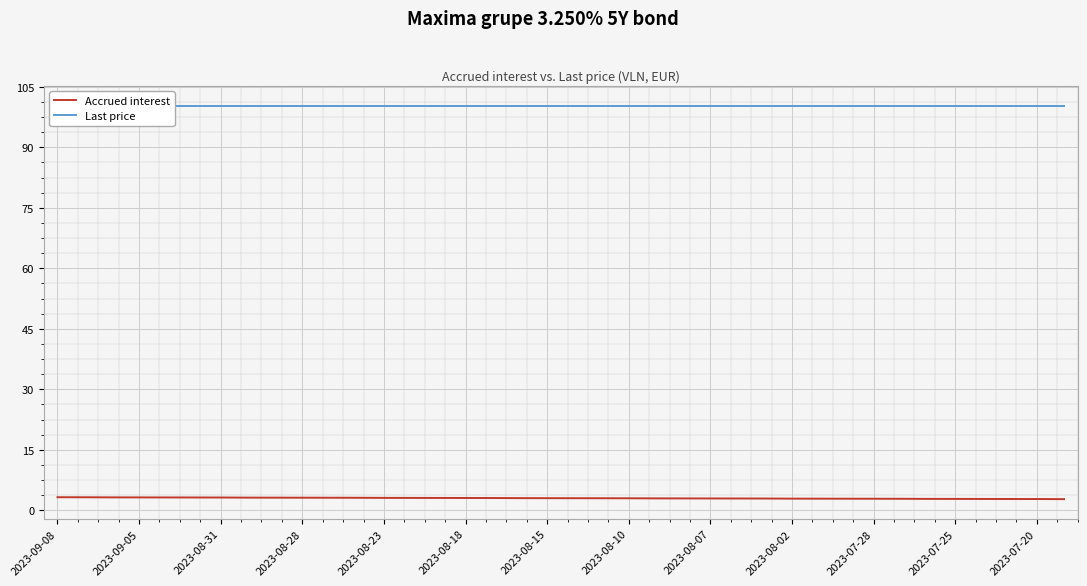

True or false: Accrued interest and Last price cross at least once.

False